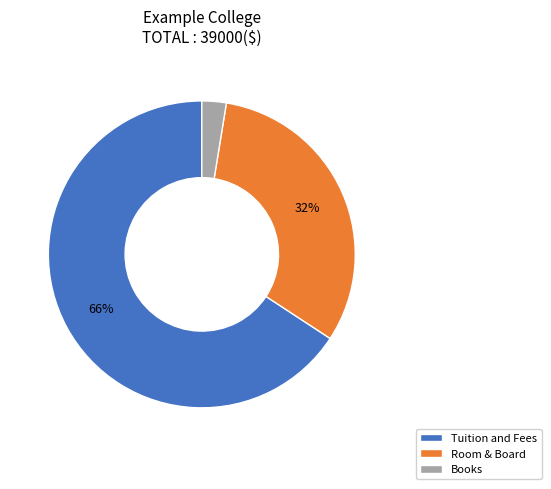

Which category has the smallest portion of the pie?

Books